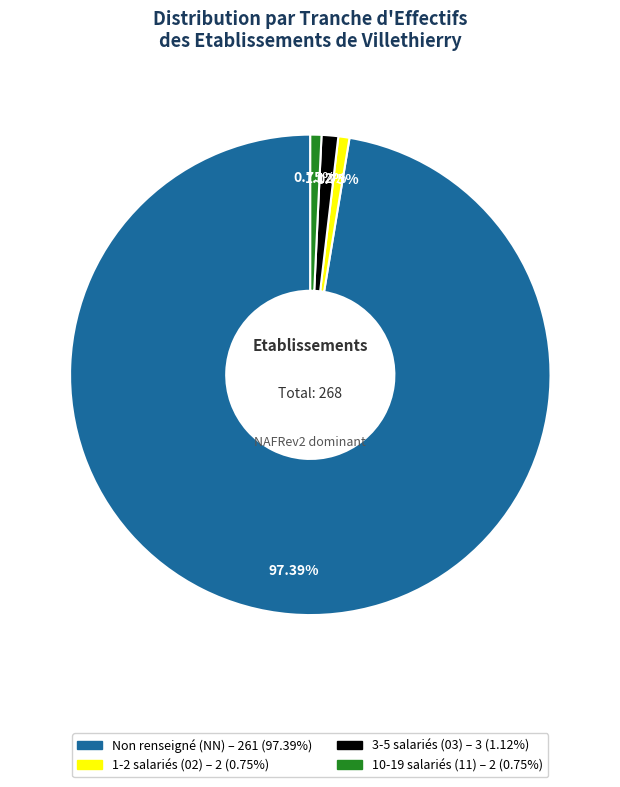

Is there any slice that represents more than half of the pie?

Yes